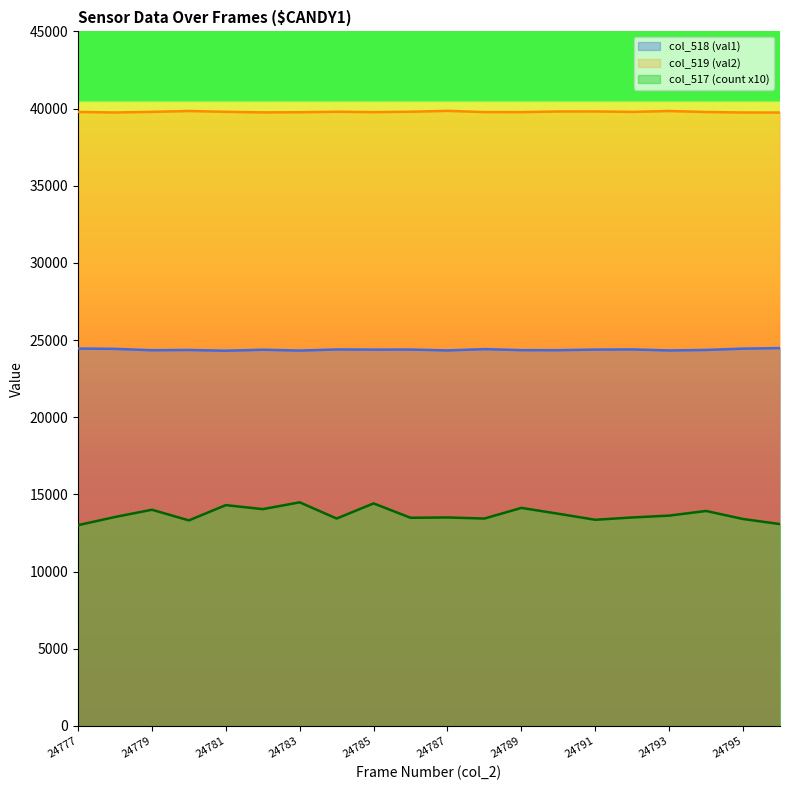

What are all the series names shown in the legend?

col_518 (val1), col_519 (val2), col_517 (count x10)